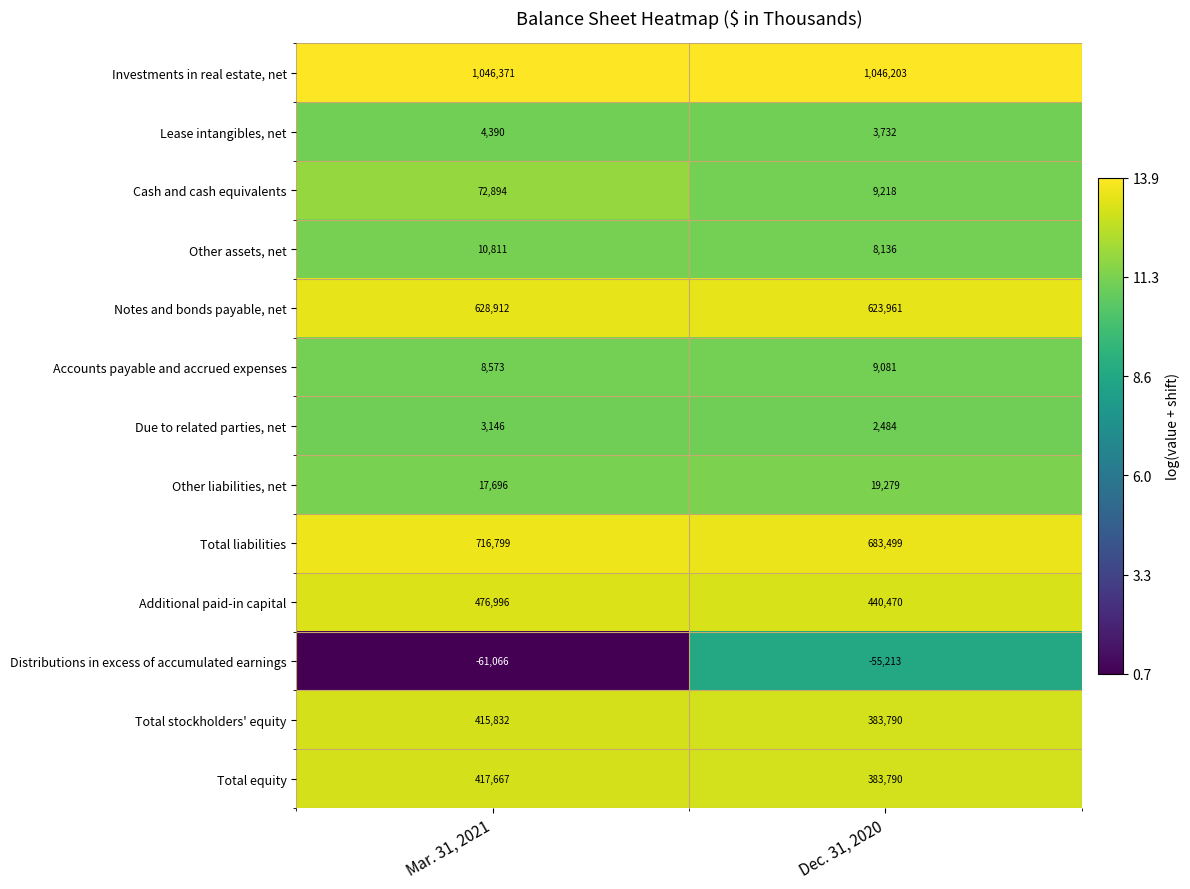

Which category has the lowest value in the Distributions in excess of accumulated earnings series?

Mar. 31, 2021